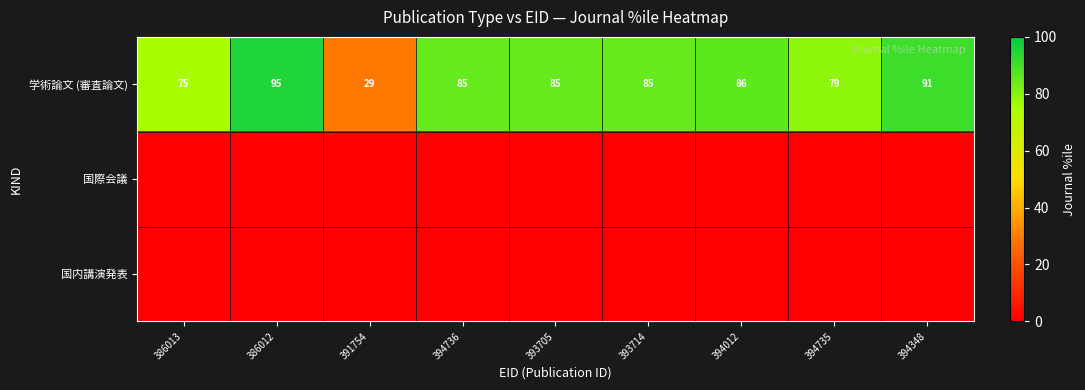

What is the sum of all 学術論文 (審査論文) values?

710